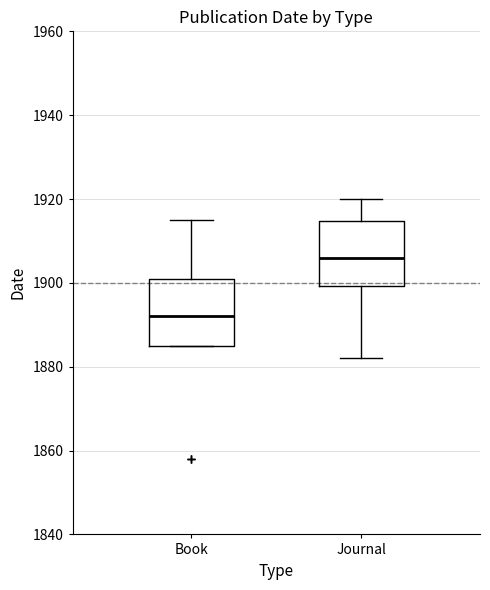

Reading left to right, transcribe this box plot: for each box, give where its median line is, the range the box spans, and where its two whiskers end, as read against the y-axis. The values are not printed on the chart, so give them approximately, as read against the axis.

Book: median 1892, box 1886 to 1902, whiskers 1886 to 1916
Journal: median 1906, box 1900 to 1914, whiskers 1882 to 1920